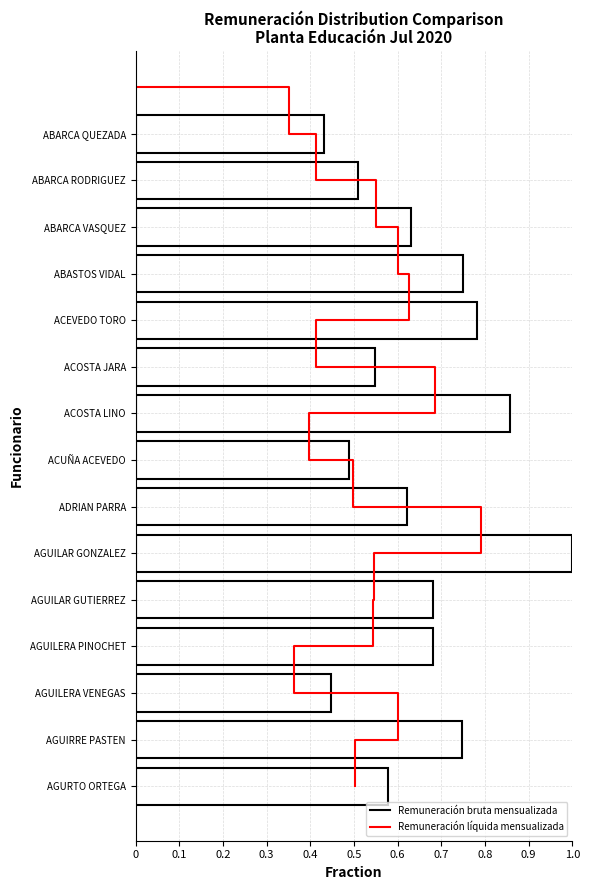

List the labels in order of value, largest first.

AGUILAR GONZALEZ, ACOSTA LINO, ACEVEDO TORO, ABASTOS VIDAL, AGUIRRE PASTEN, AGUILERA PINOCHET, AGUILAR GUTIERREZ, ABARCA VASQUEZ, ADRIAN PARRA, AGURTO ORTEGA, ACOSTA JARA, ABARCA RODRIGUEZ, ACUÑA ACEVEDO, AGUILERA VENEGAS, ABARCA QUEZADA